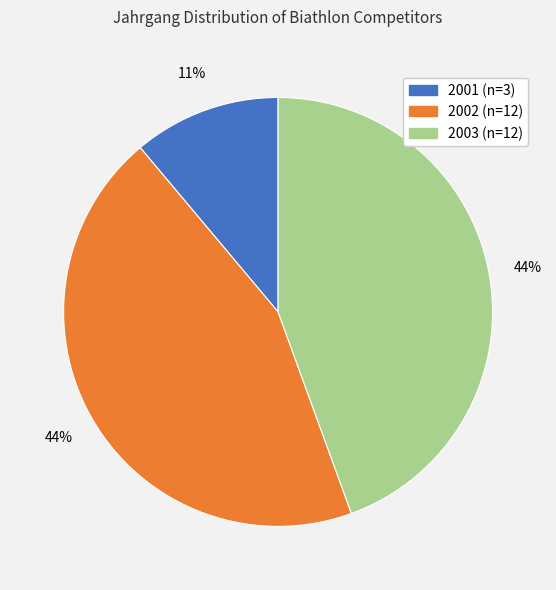

To the nearest percent, what percentage of the pie is 2003?

44%